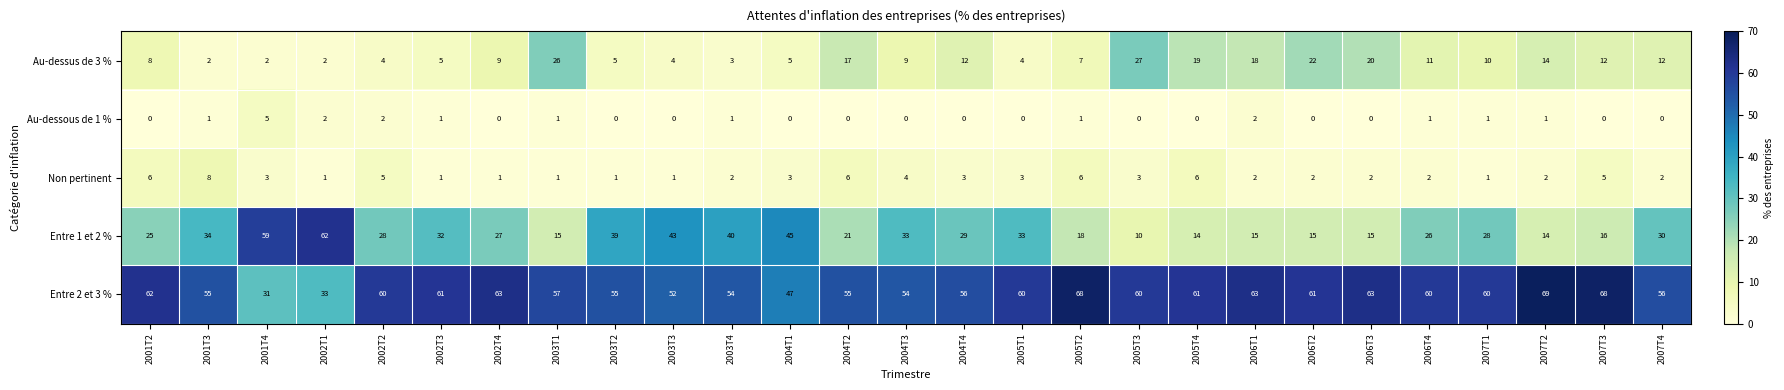

Is it true that Non pertinent equals 10 at 2005T4?

False